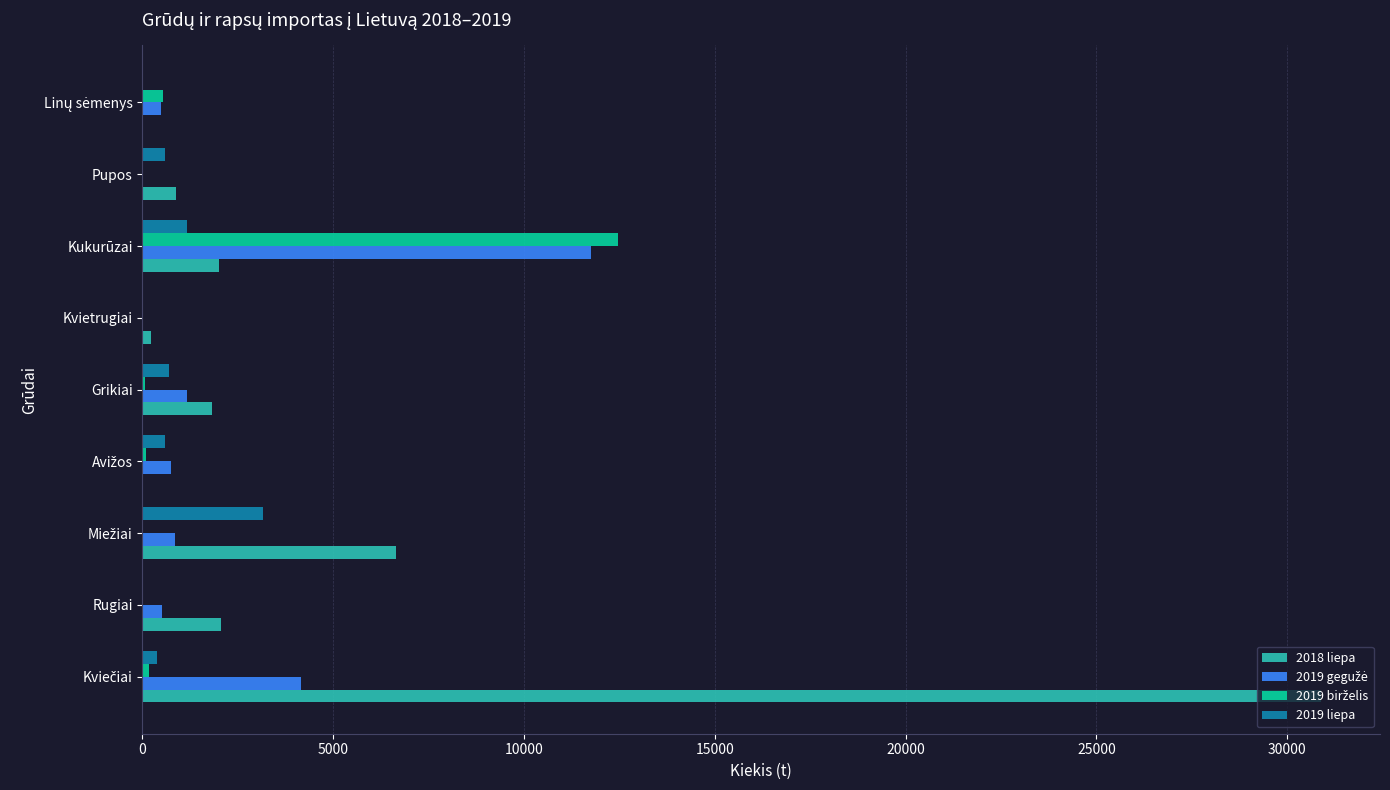

What is the maximum value shown in the chart?

30883.4